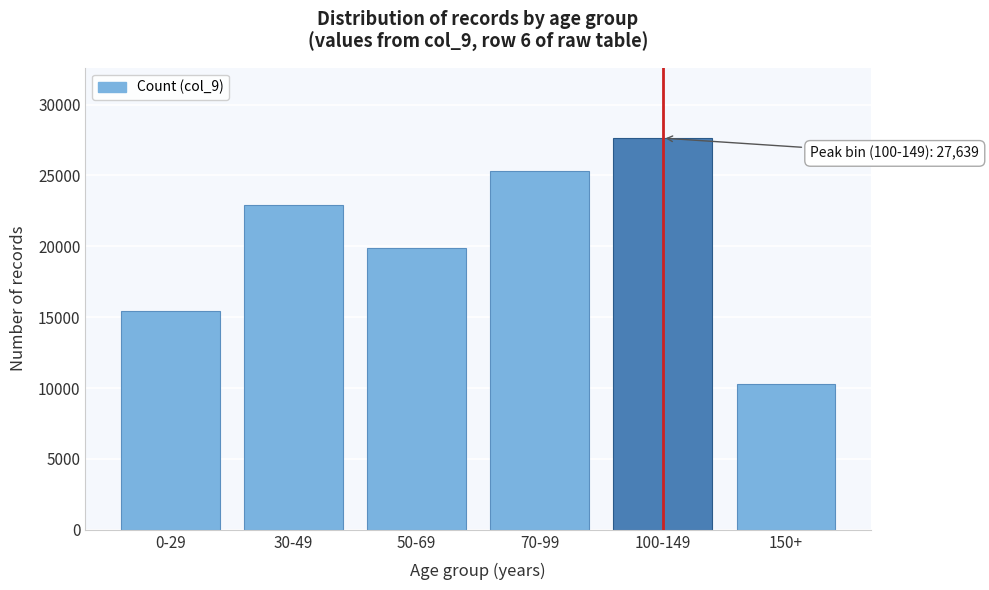

Reading right to left, extract all data points from this chart.

150+=10254	100-149=27639	70-99=25343	50-69=19897	30-49=22928	0-29=15414